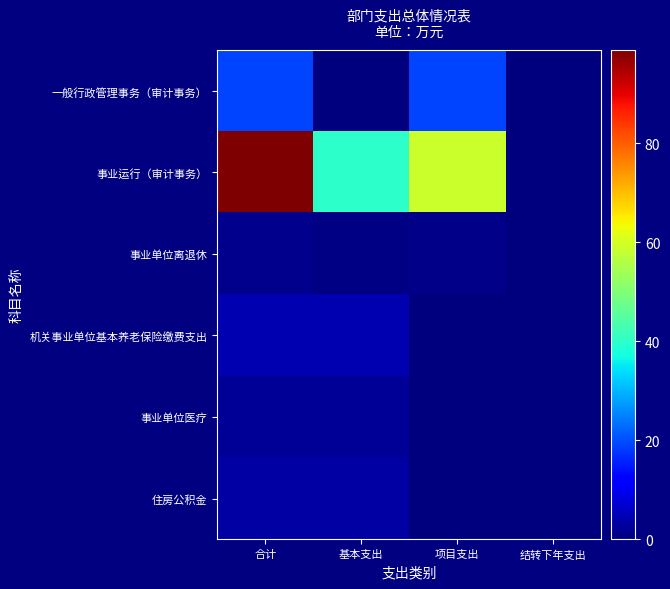

At how many categories does at least one series exceed 83?

1